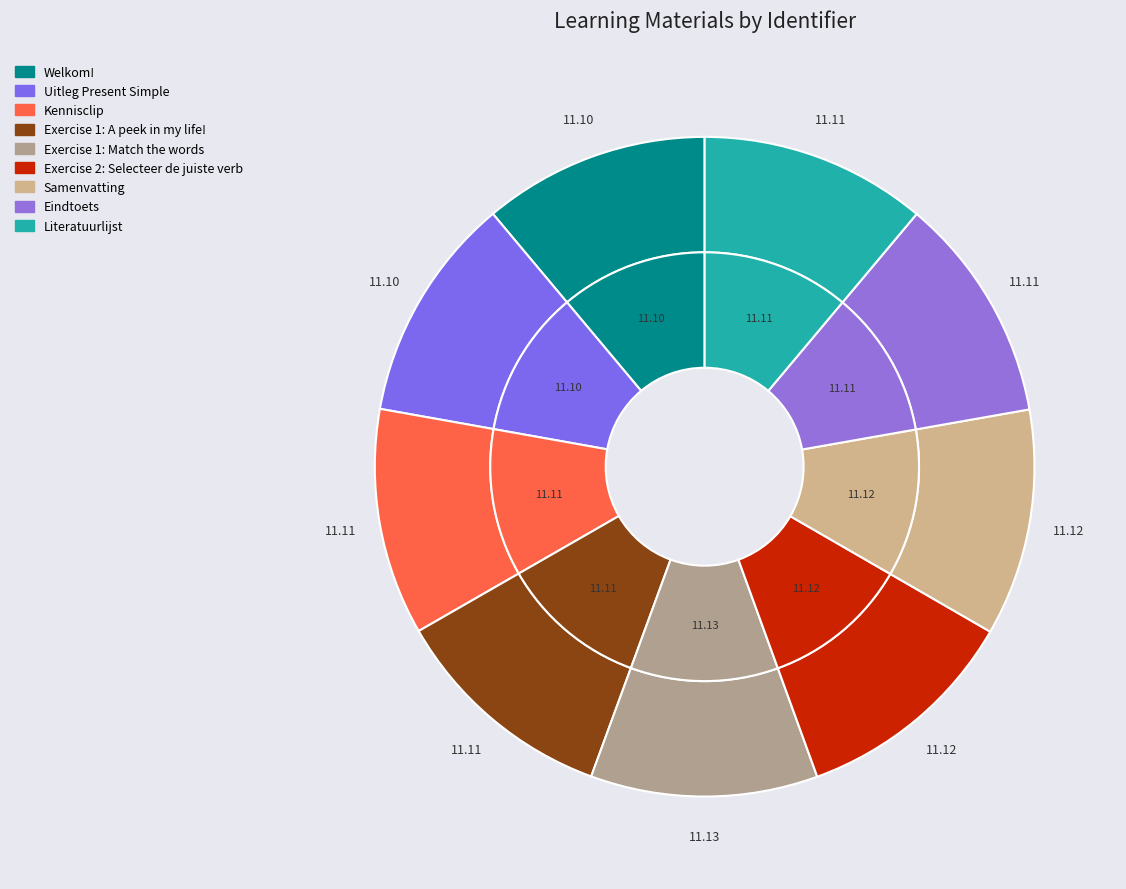

How many segments does this pie chart have?

9